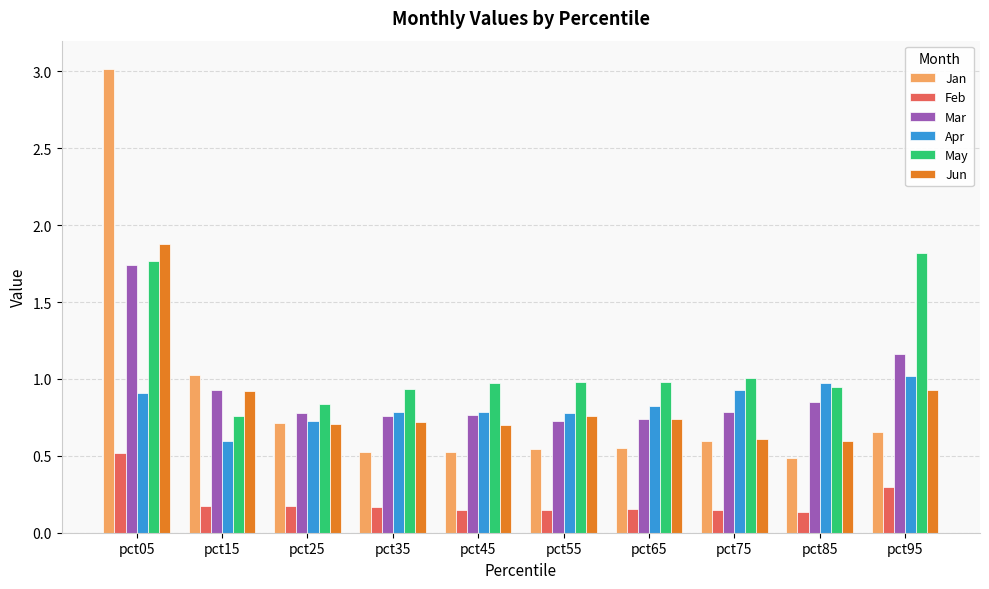

Which series has the largest range (max minus min)?

Jan